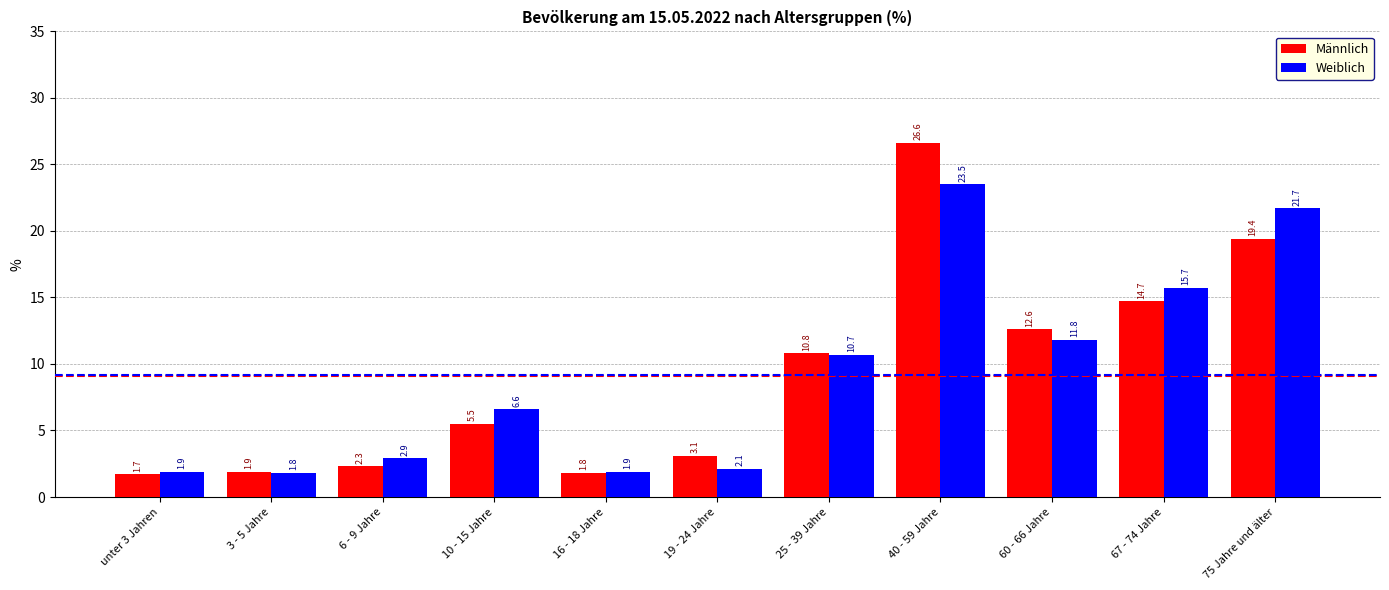

Are the bars grouped side by side (vs. stacked)?

Yes